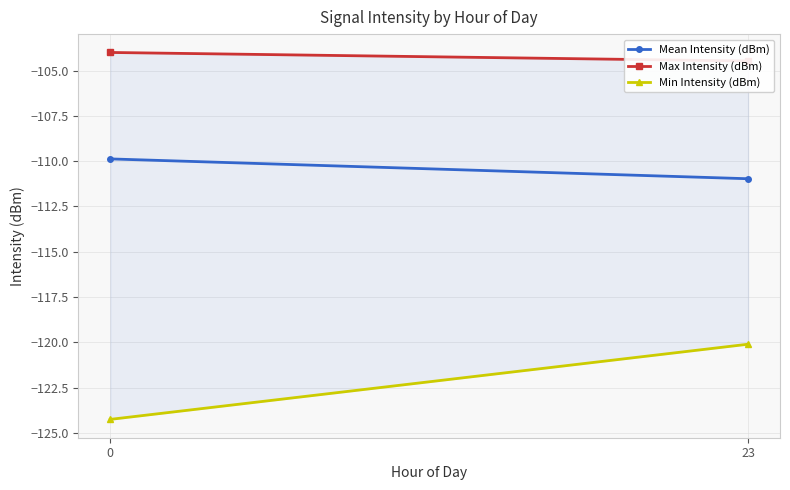

Reading left to right, list all the values displayed in this chart.

Mean Intensity (dBm): 0=-109.9	23=-111.0
Max Intensity (dBm): 0=-104.0	23=-104.5
Min Intensity (dBm): 0=-124.3	23=-120.1